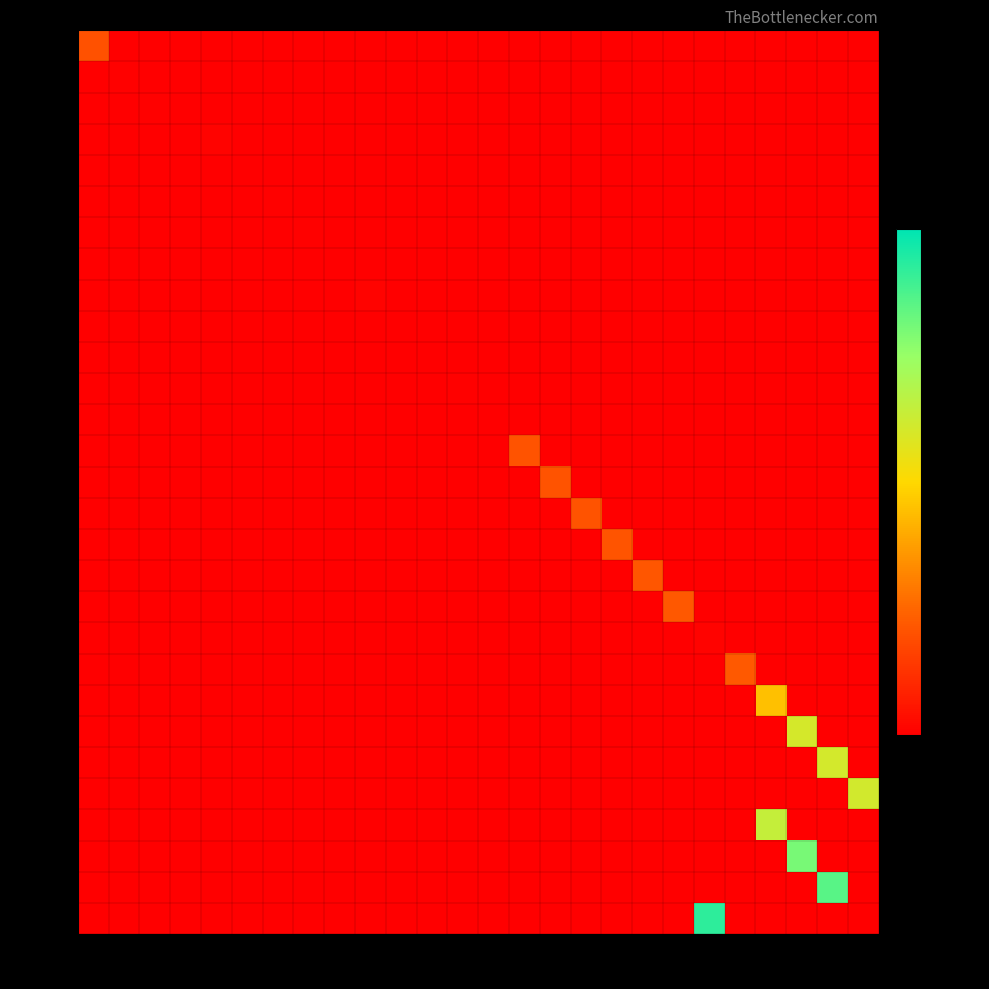

Is the value of 4527010 at 22 greater than the value of 4201030 at 18?

No